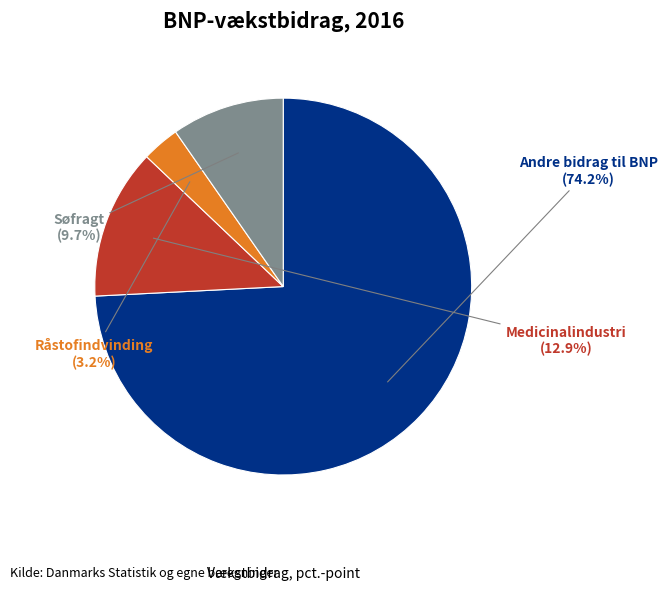

What is the majority slice?

Andre bidrag til BNP